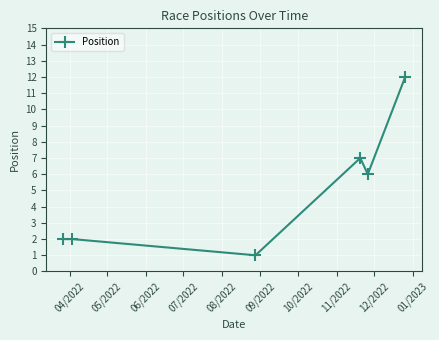

How many interior local valleys (lower than both neighbors) does the data have?

2